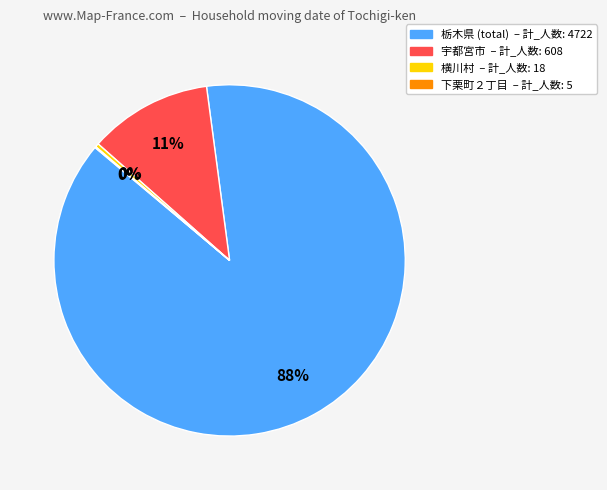

To the nearest percent, what is the average slice percentage?

25%